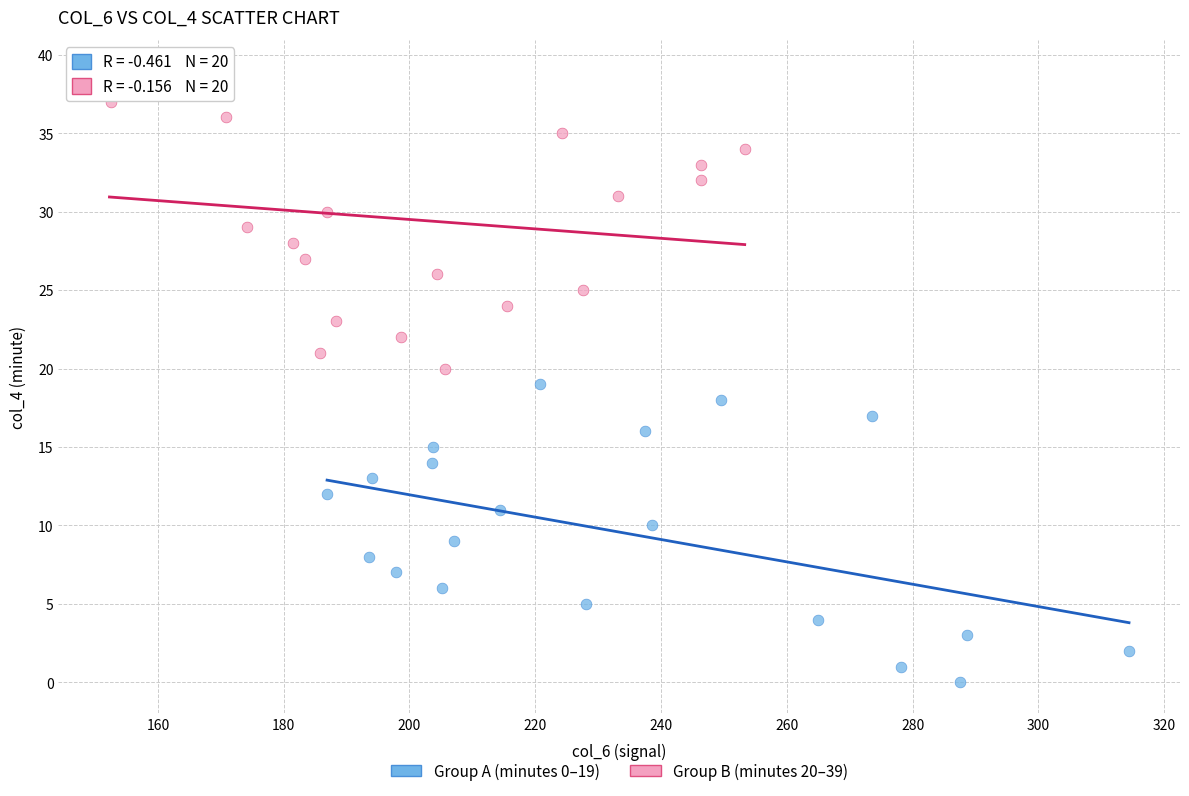

Which series reaches the maximum Y coordinate?

Group B (minutes 20–39)